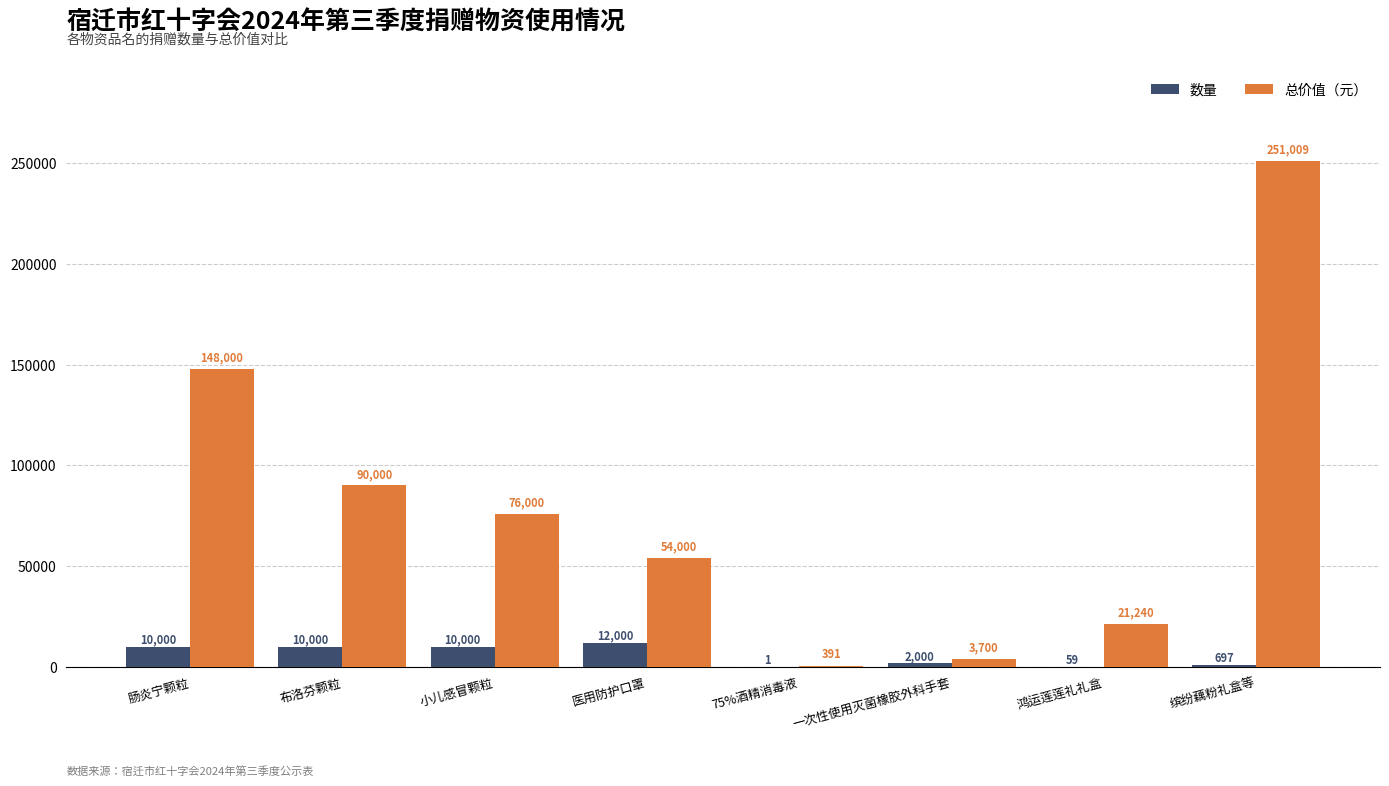

What are all the series names shown in the legend?

数量, 总价值（元）